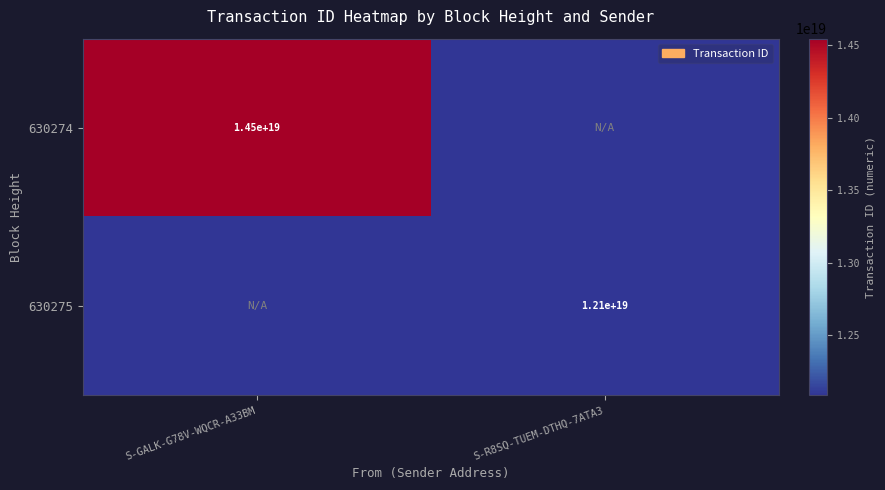

The 630275 series shows 12100000000000000000 at S-R8SQ-TUEM-DTHQ-7ATA3. True or false?

True